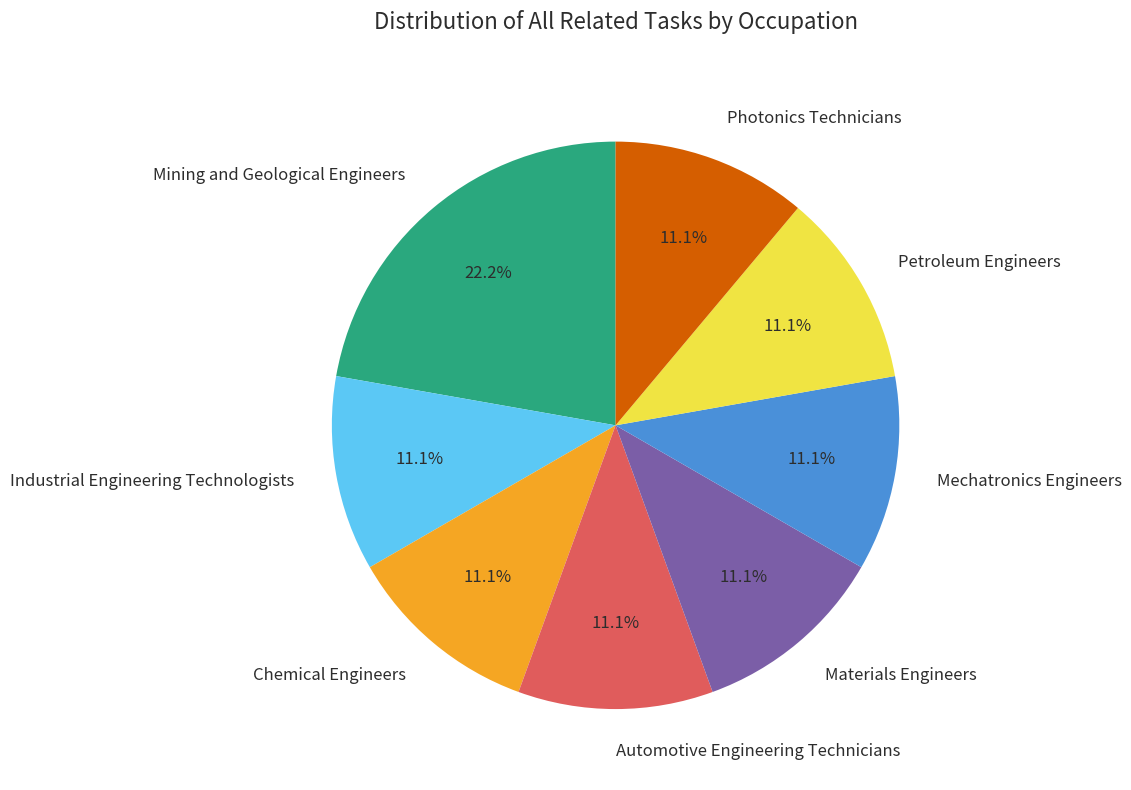

Which has a higher value, Mining and Geological Engineers or Chemical Engineers?

Mining and Geological Engineers